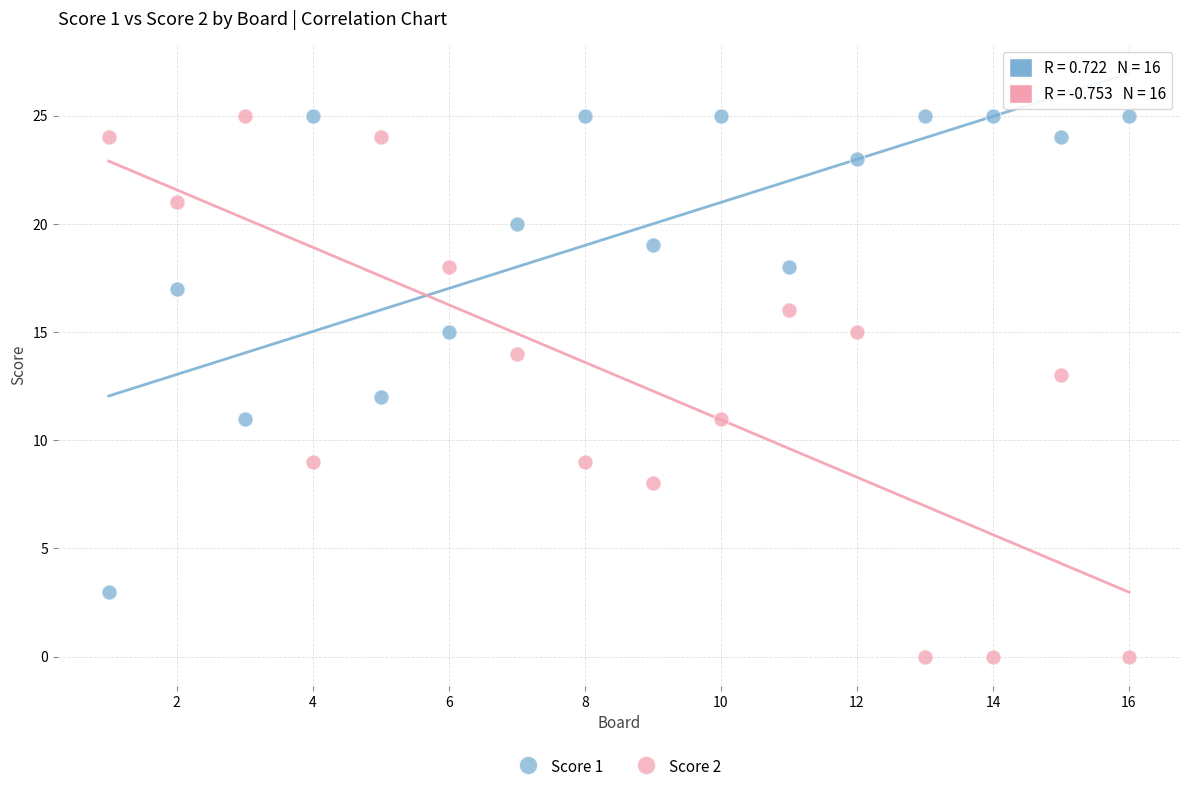

What is the X range (max minus min) for the scatter plot?

15